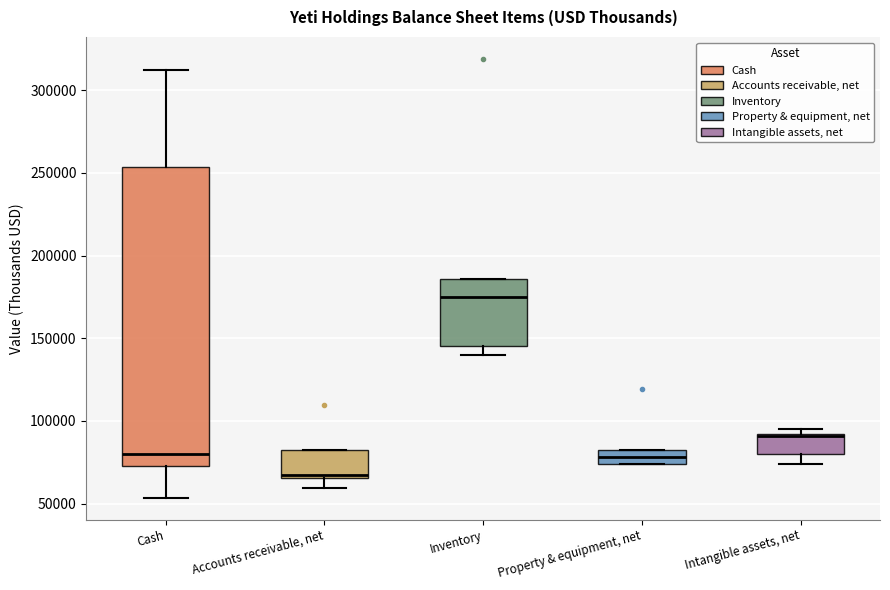

Reading left to right, transcribe this box plot: for each box, give where its median line is, the range the box spans, and where its two whiskers end, as read against the y-axis. The values are not printed on the chart, so give them approximately, as read against the axis.

Cash: median 80000, box 75000 to 255000, whiskers 55000 to 310000
Accounts receivable, net: median 65000 (just above the box's lower edge), box 65000 to 85000, whiskers 60000 to 85000
Inventory: median 175000, box 145000 to 185000, whiskers 140000 to 185000
Property & equipment, net: median 80000, box 75000 to 85000, whiskers 75000 to 85000
Intangible assets, net: median 90000, box 80000 to 90000, whiskers 75000 to 95000